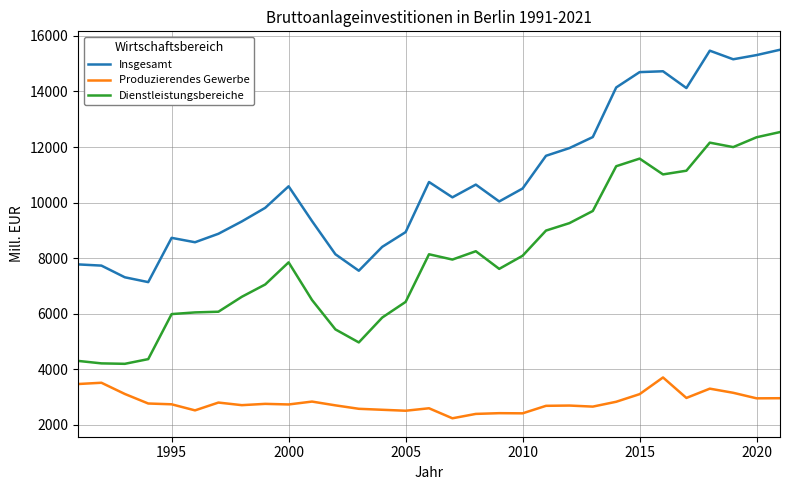

What is the difference between the maximum and minimum values in the Produzierendes Gewerbe series?

1469.8